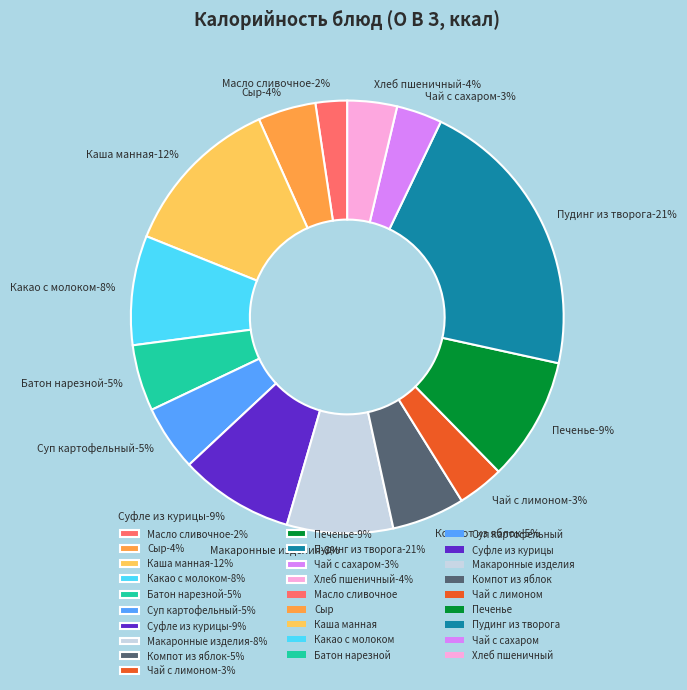

To the nearest percent, what percentage of the pie is Печенье?

9%